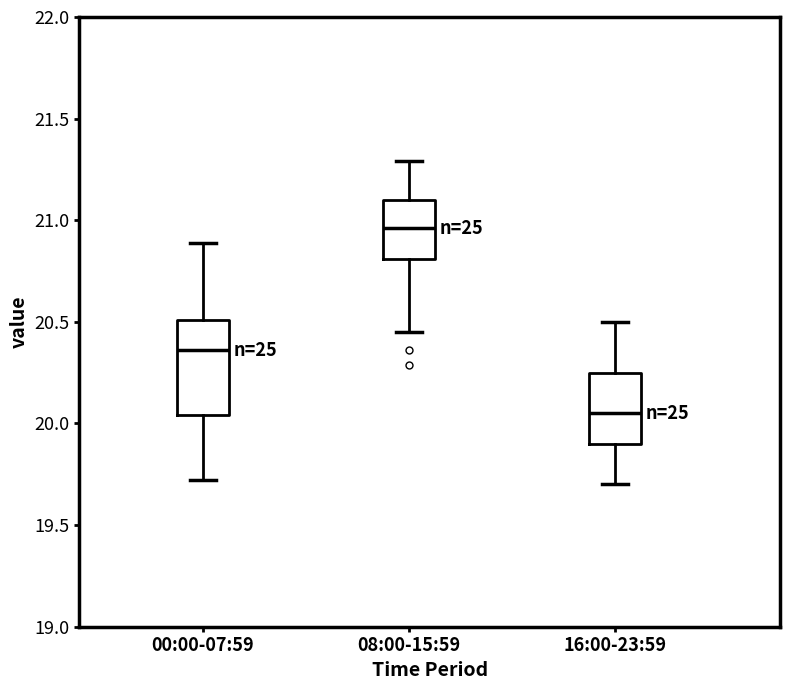

Reading left to right, transcribe this box plot: for each box, give where its median line is, the range the box spans, and where its two whiskers end, as read against the y-axis. The values are not printed on the chart, so give them approximately, as read against the axis.

00:00-07:59: median 20.35, box 20.05 to 20.50, whiskers 19.70 to 20.90
08:00-15:59: median 20.95, box 20.80 to 21.10, whiskers 20.45 to 21.30
16:00-23:59: median 20.05, box 19.90 to 20.25, whiskers 19.70 to 20.50